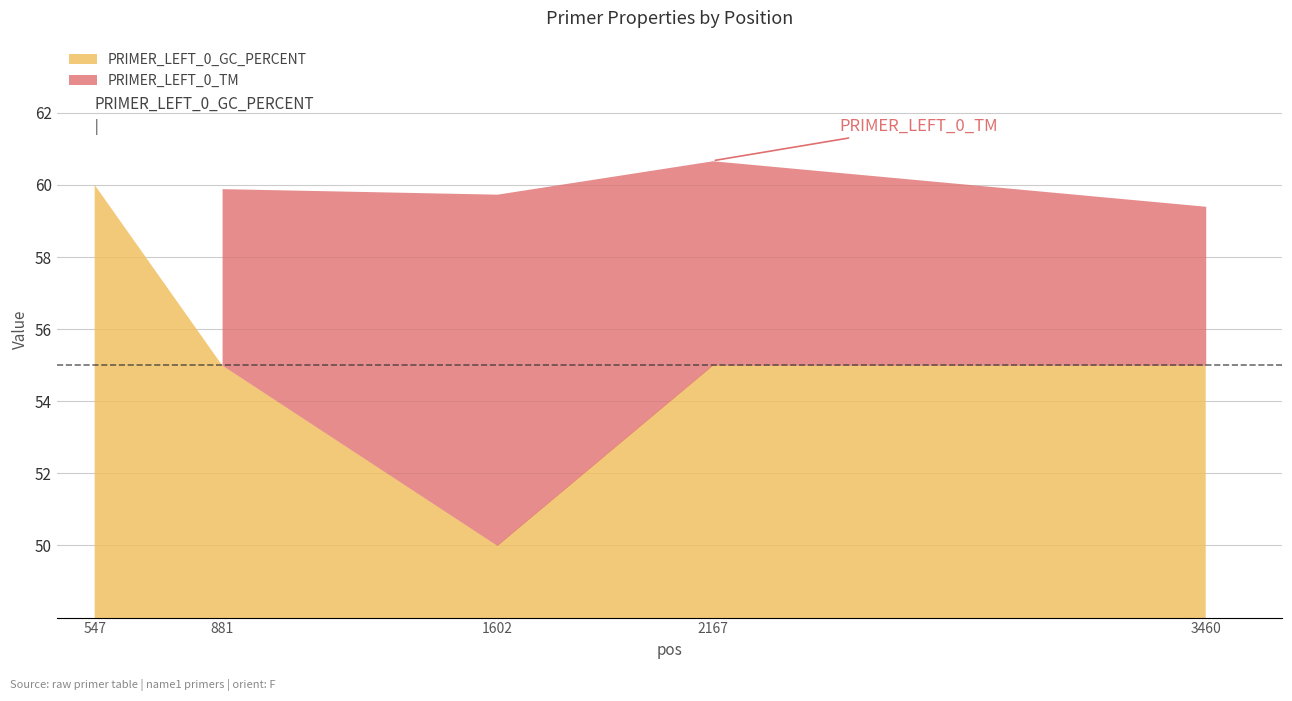

Rank the series by their maximum value, from highest to lowest.

PRIMER_LEFT_0_TM, PRIMER_LEFT_0_GC_PERCENT